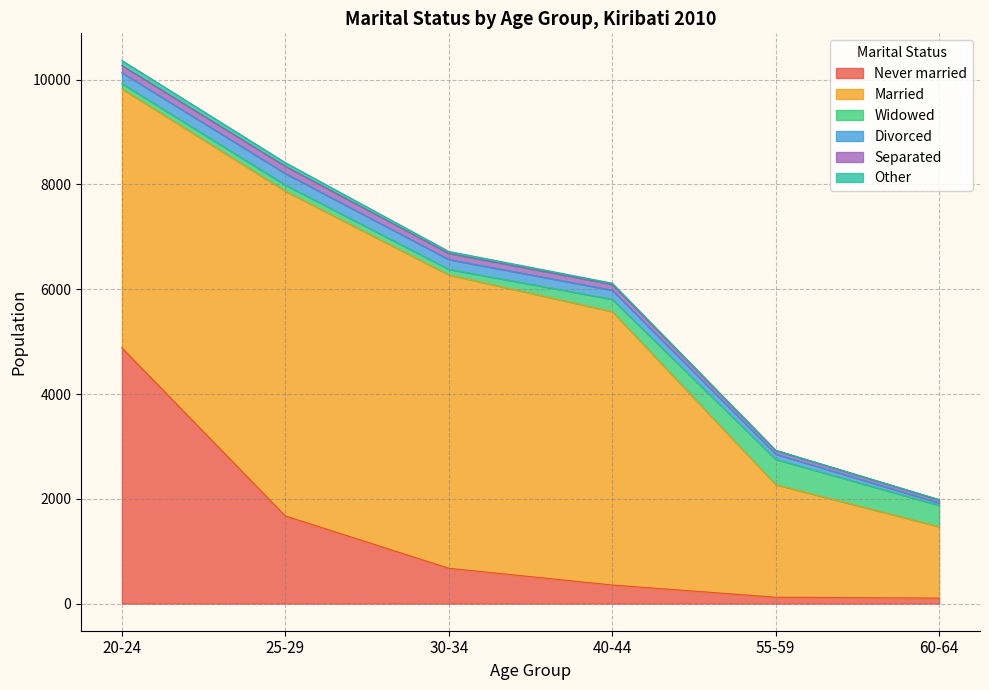

At how many categories does at least one series exceed 2772?

4